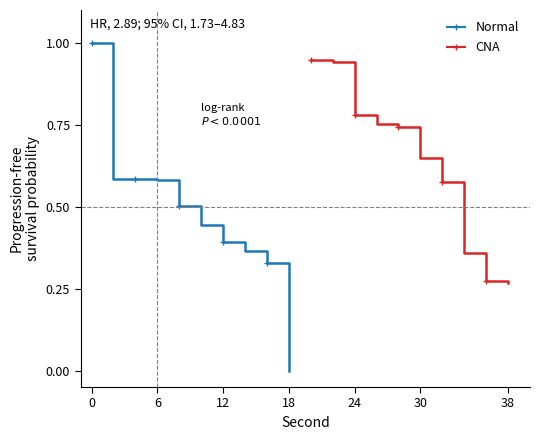

At how many categories does at least one series exceed 0?

10